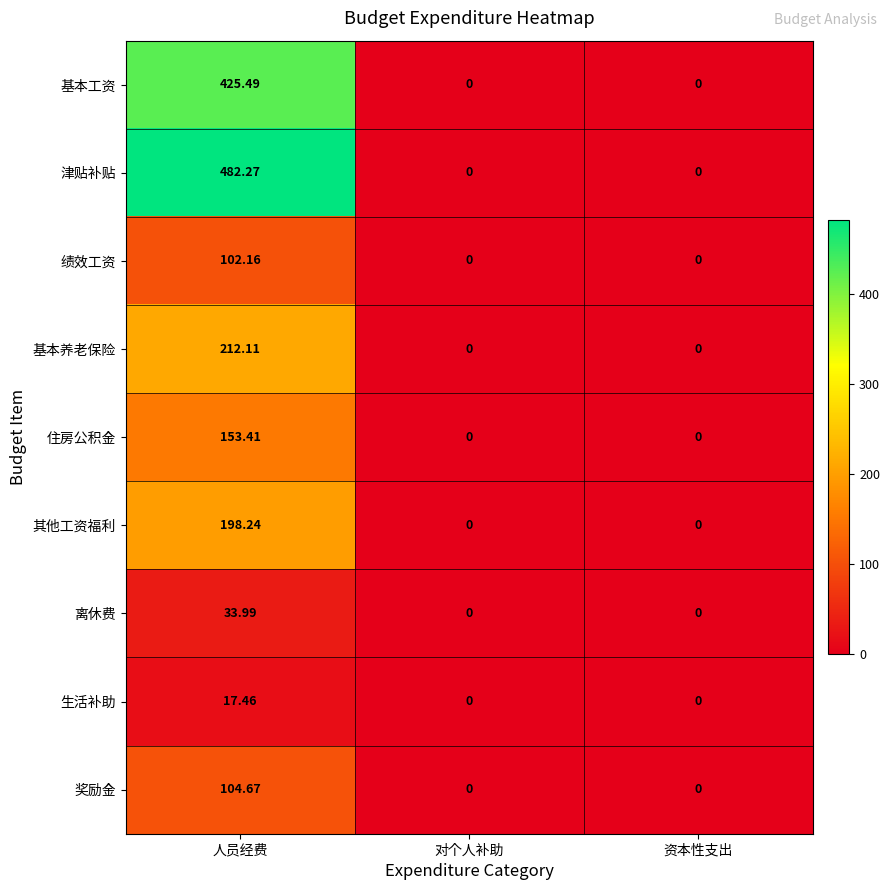

Rank the series by their maximum value, from highest to lowest.

津贴补贴, 基本工资, 基本养老保险, 其他工资福利, 住房公积金, 奖励金, 绩效工资, 离休费, 生活补助